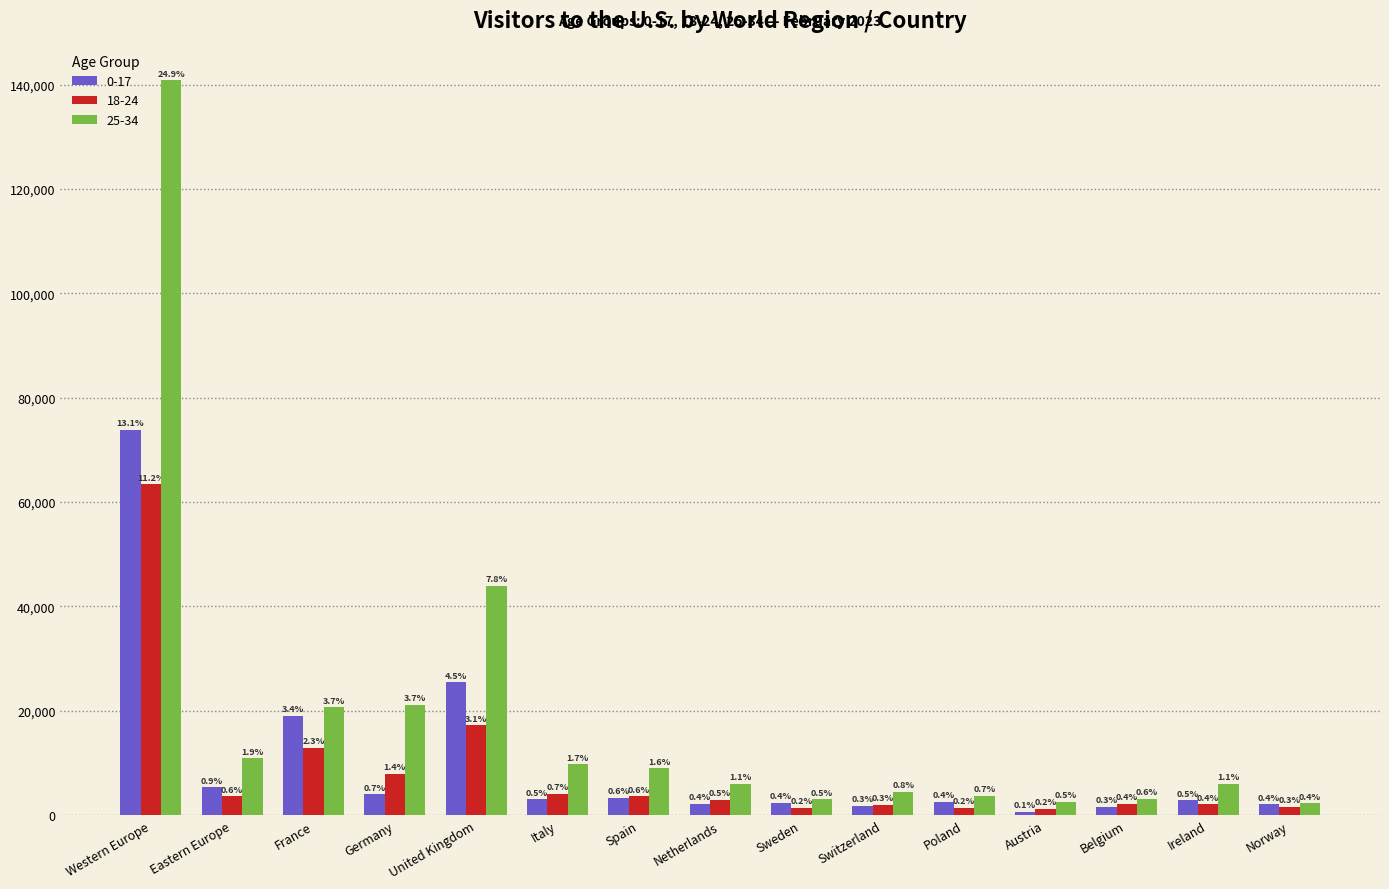

What are all the series names shown in the legend?

0-17, 18-24, 25-34